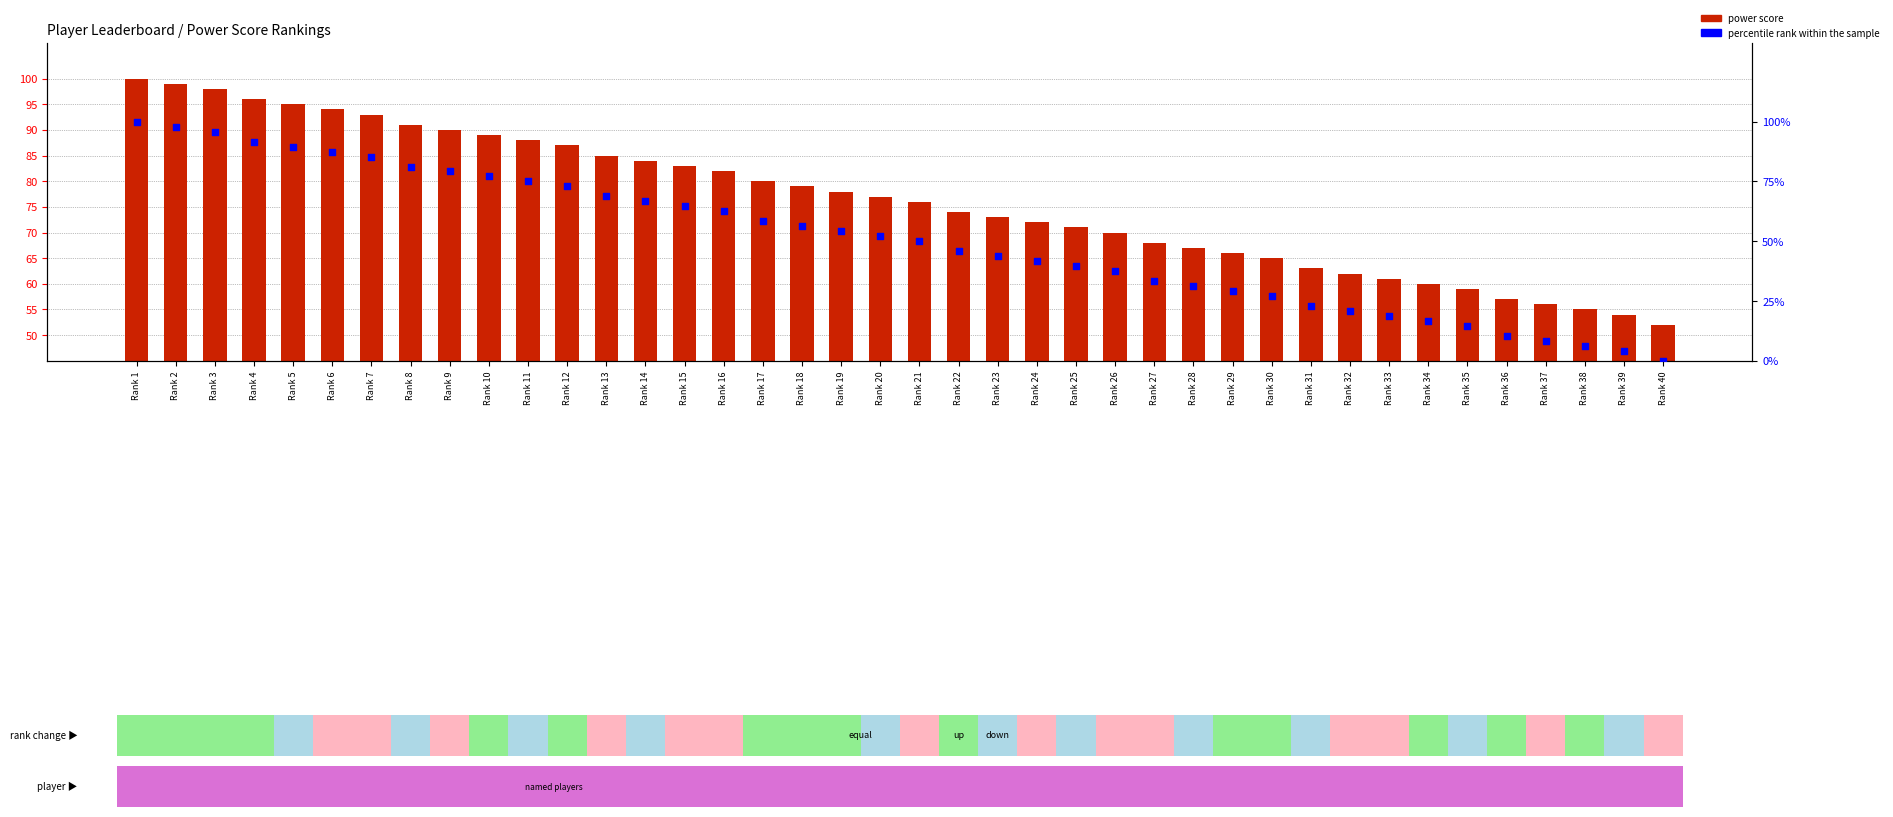

Which series reaches the maximum Y coordinate?

power score